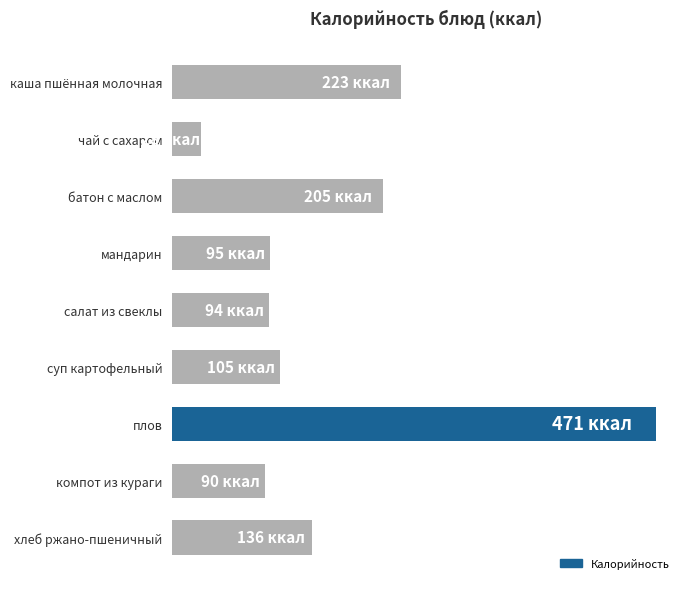

Are the bars horizontal?

Yes